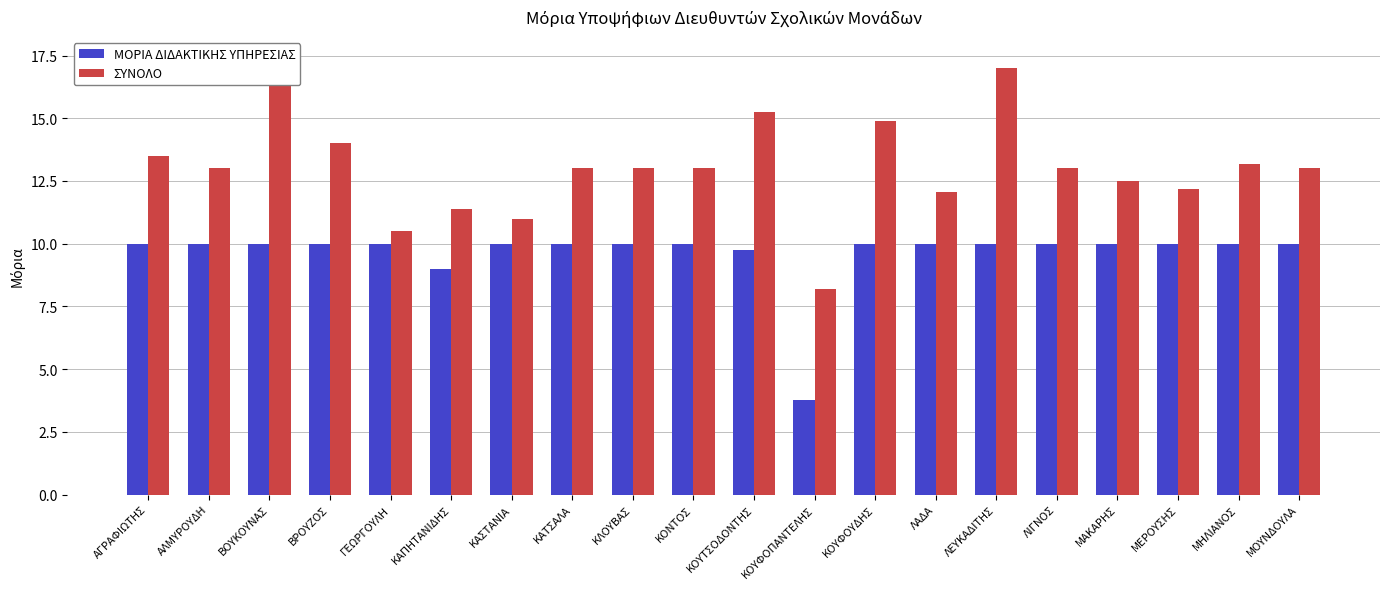

Which series has the largest total across all categories?

ΣΥΝΟΛΟ